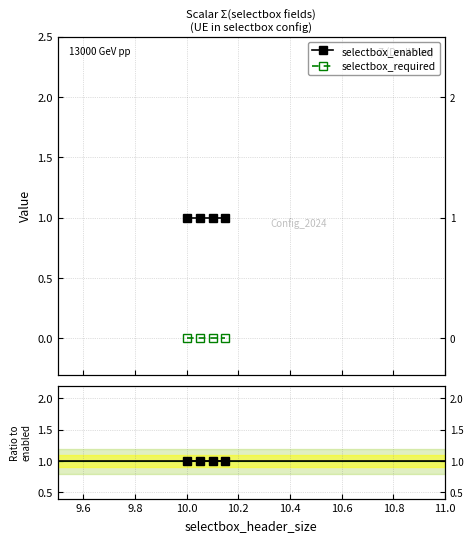

Is it true that selectbox_required equals 0 at 10.0?

True